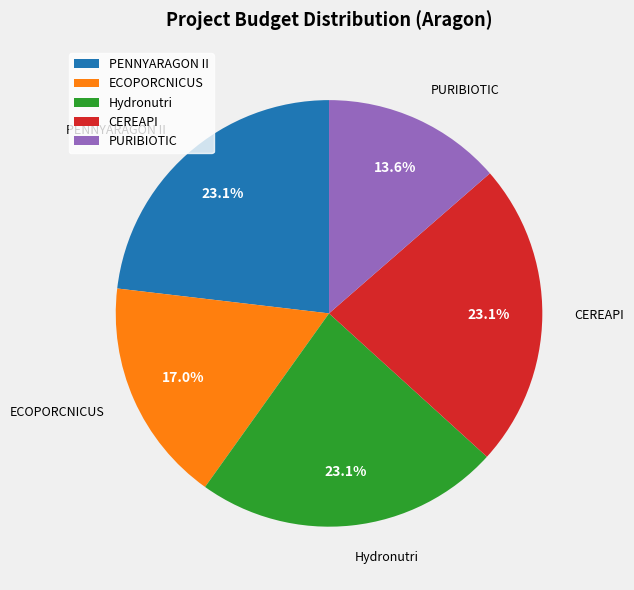

What portion of the pie excludes ECOPORCNICUS?

83.0%